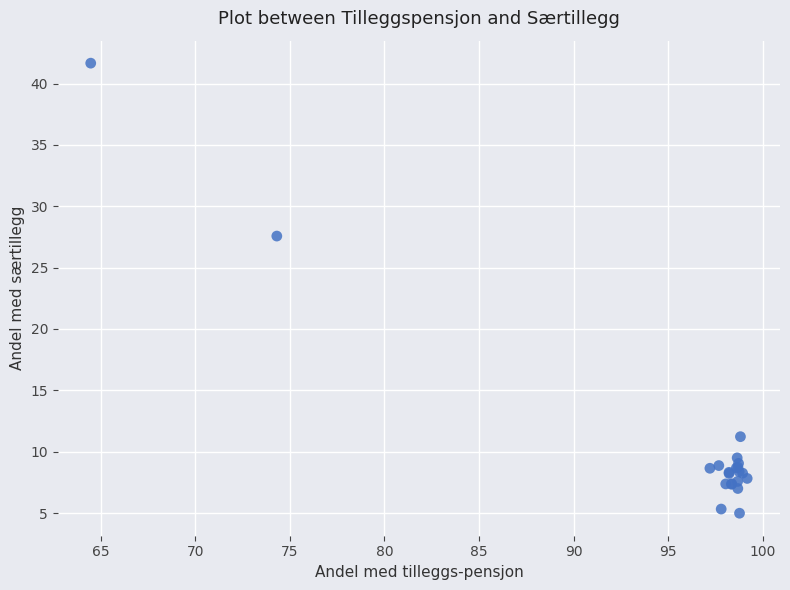

What Y value in the scatter plot is closest to 23?

27.6